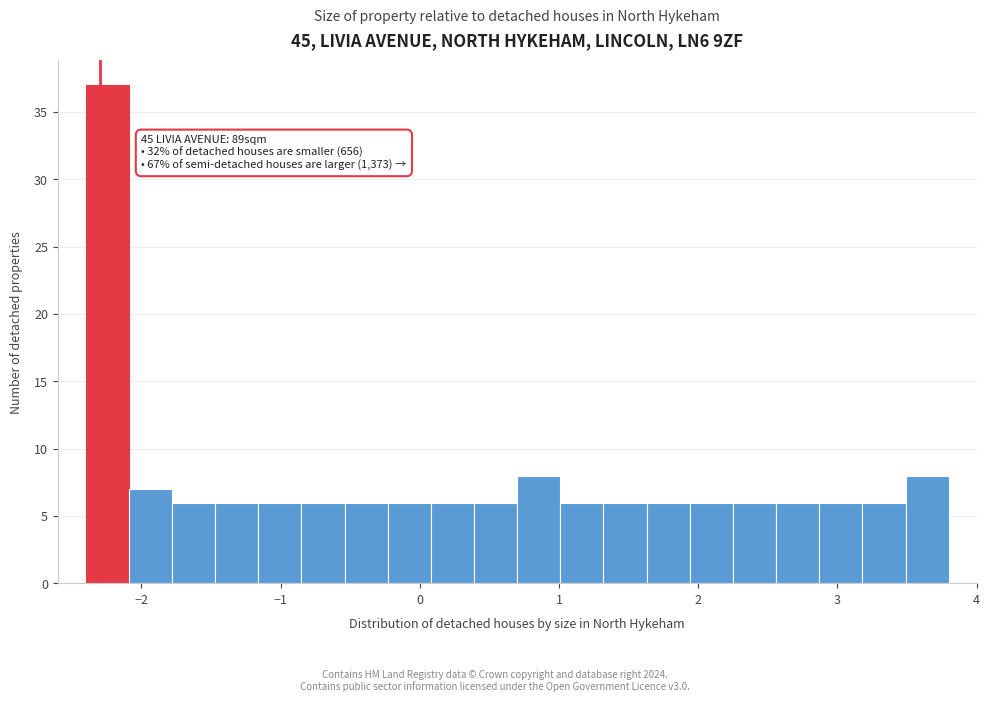

Read against the x-axis, roughly where is the centre of the tallest bar?

-2.2